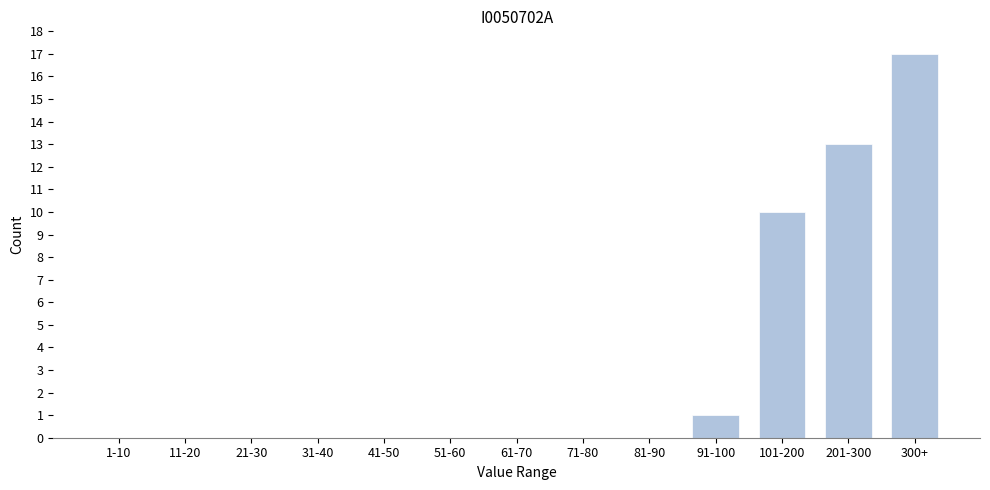

Reading left to right, what are all the values shown in this chart?

1-10=0	11-20=0	21-30=0	31-40=0	41-50=0	51-60=0	61-70=0	71-80=0	81-90=0	91-100=1	101-200=10	201-300=13	300+=17